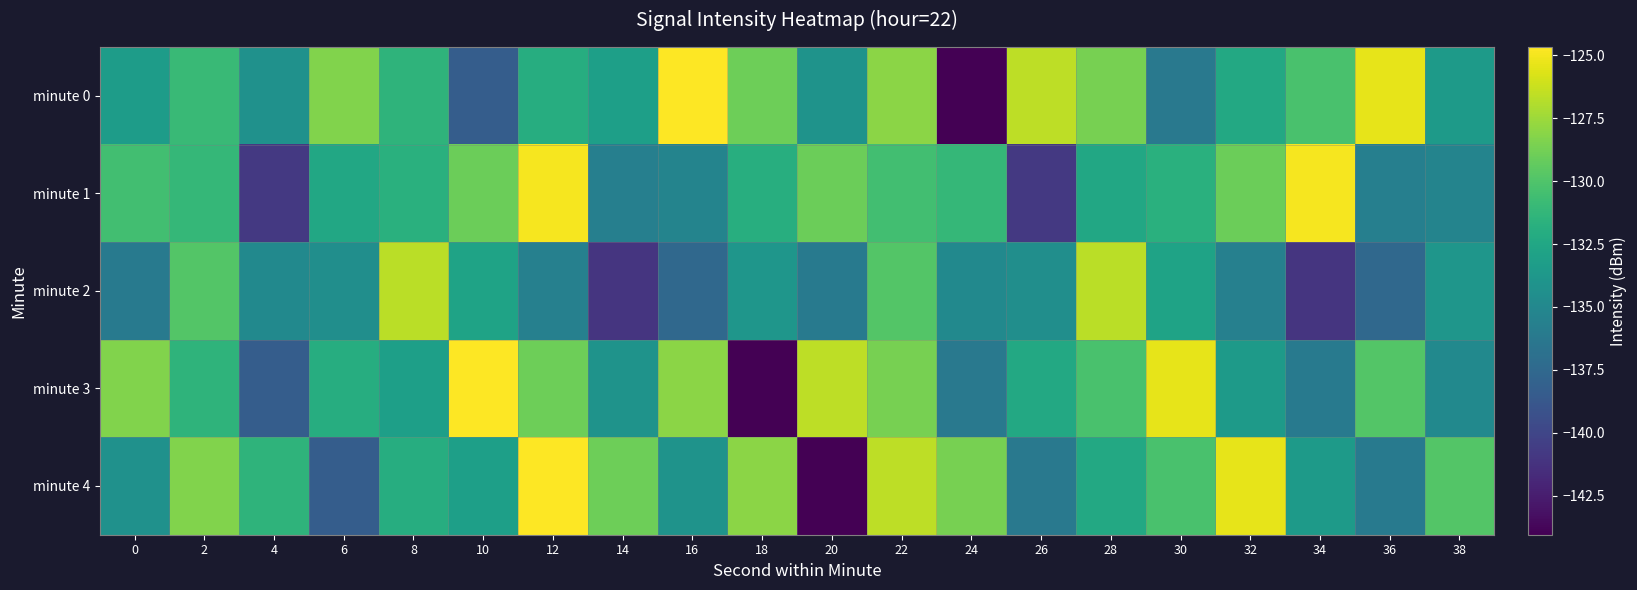

Reading right to left, what are all the values shown in this chart?

minute 0: 38=-133.5	36=-125.4	34=-130.3	32=-132.3	30=-136.2	28=-128.7	26=-126.6	24=-144.0	22=-128.1	20=-134.1	18=-128.9	16=-124.7	14=-133.1	12=-132.0	10=-138.4	8=-131.4	6=-128.4	4=-134.2	2=-130.9	0=-133.3
minute 1: 38=-135.3	36=-135.7	34=-125.0	32=-129.0	30=-131.8	28=-132.5	26=-140.9	24=-131.1	22=-130.6	20=-129.0	18=-131.9	16=-135.3	14=-135.7	12=-125.0	10=-129.0	8=-131.8	6=-132.5	4=-140.9	2=-131.1	0=-130.6
minute 2: 38=-133.8	36=-137.5	34=-141.0	32=-135.6	30=-132.8	28=-126.7	26=-134.5	24=-134.8	22=-129.8	20=-136.0	18=-133.8	16=-137.5	14=-141.0	12=-135.6	10=-132.8	8=-126.7	6=-134.5	4=-134.8	2=-129.8	0=-136.0
minute 3: 38=-134.8	36=-129.8	34=-136.0	32=-133.5	30=-125.4	28=-130.3	26=-132.3	24=-136.2	22=-128.7	20=-126.6	18=-144.0	16=-128.1	14=-134.1	12=-128.9	10=-124.7	8=-133.1	6=-132.0	4=-138.4	2=-131.4	0=-128.4
minute 4: 38=-129.8	36=-136.0	34=-133.5	32=-125.4	30=-130.3	28=-132.3	26=-136.2	24=-128.7	22=-126.6	20=-144.0	18=-128.1	16=-134.1	14=-128.9	12=-124.7	10=-133.1	8=-132.0	6=-138.4	4=-131.4	2=-128.4	0=-134.2